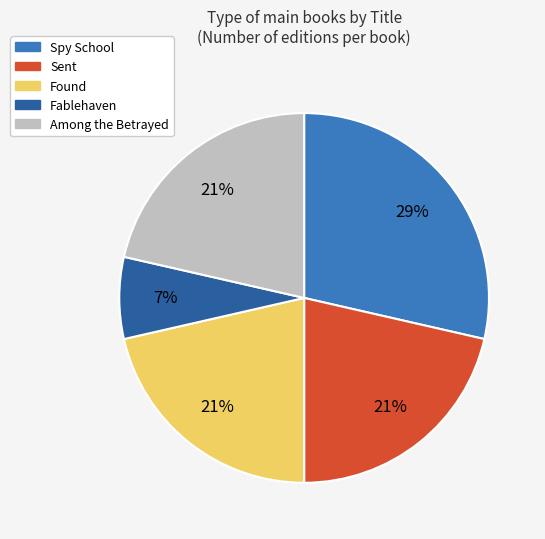

To the nearest percent, what portion does Sent represent?

21%